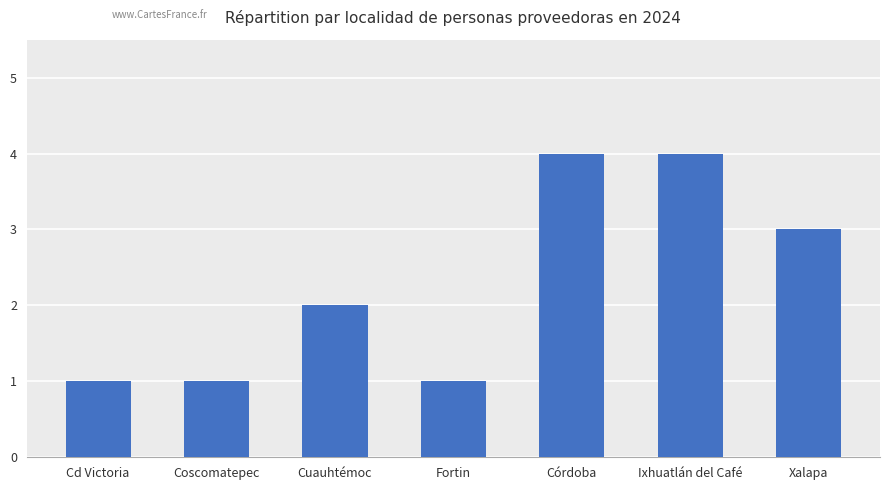

What is the greatest value displayed?

4